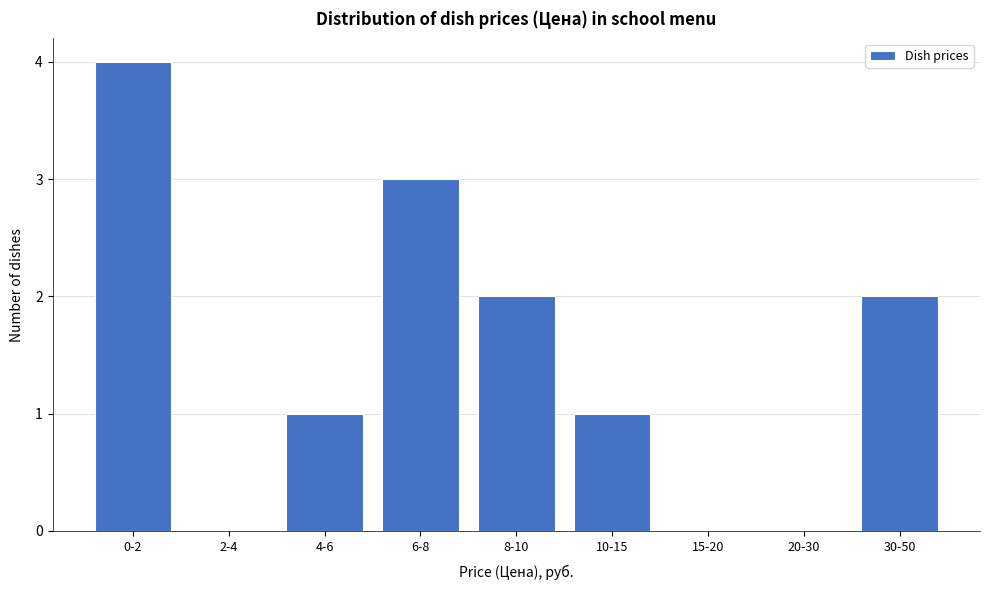

Reading right to left, list all the values displayed in this chart.

30-50=2	20-30=0	15-20=0	10-15=1	8-10=2	6-8=3	4-6=1	2-4=0	0-2=4